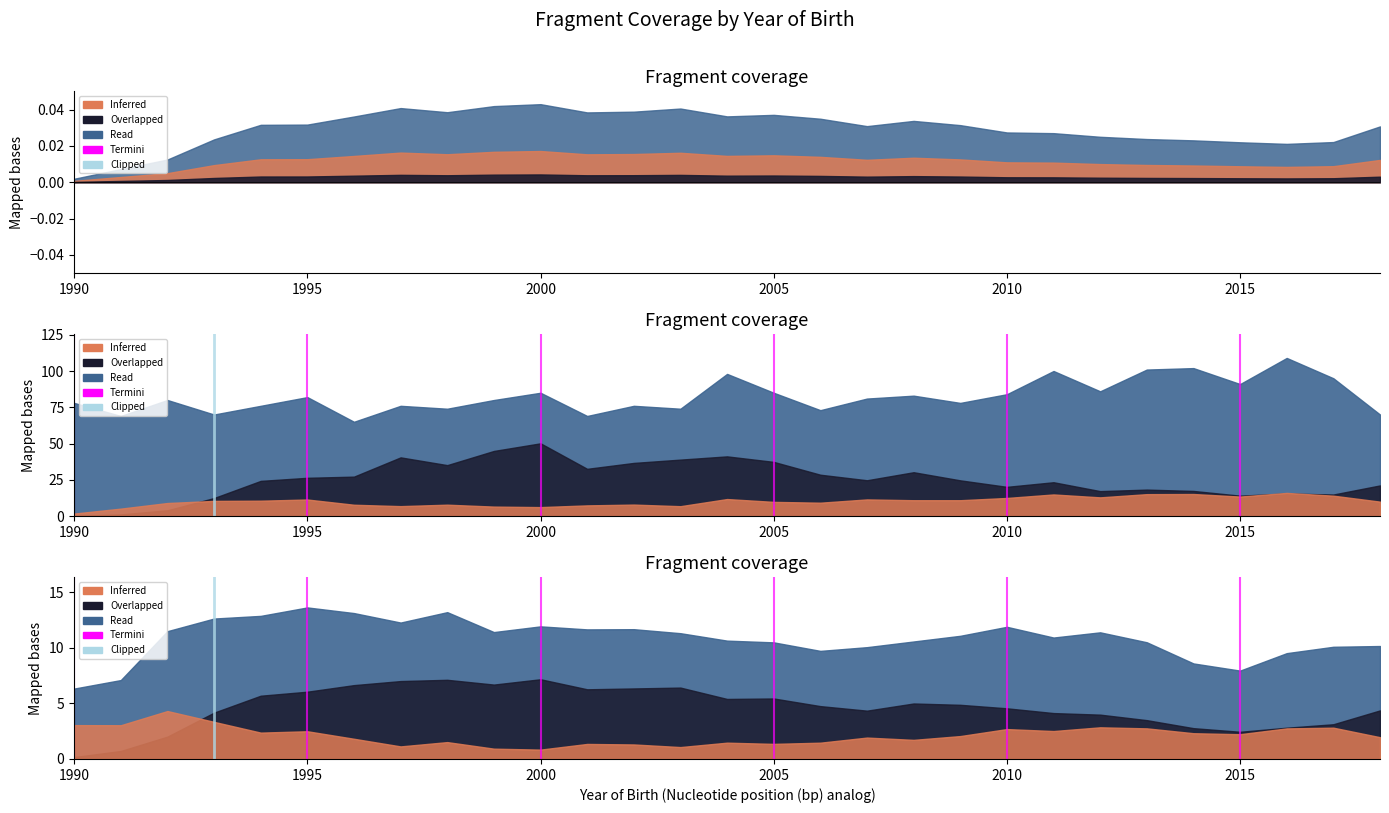

What is the highest value of the Clipped series?

1